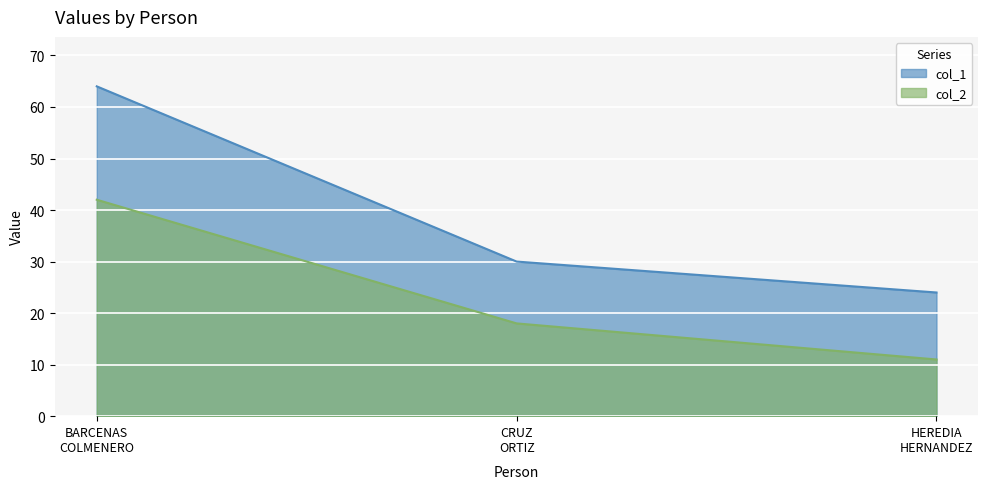

What is the average value of the col_1 series?

39